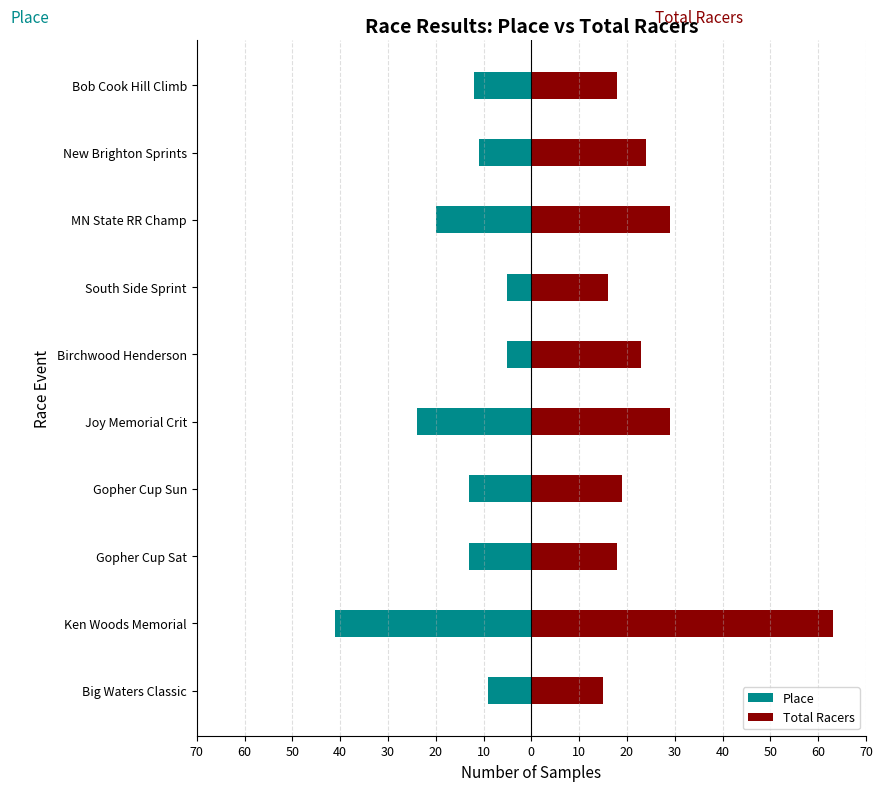

What is the maximum value shown in the chart?

63